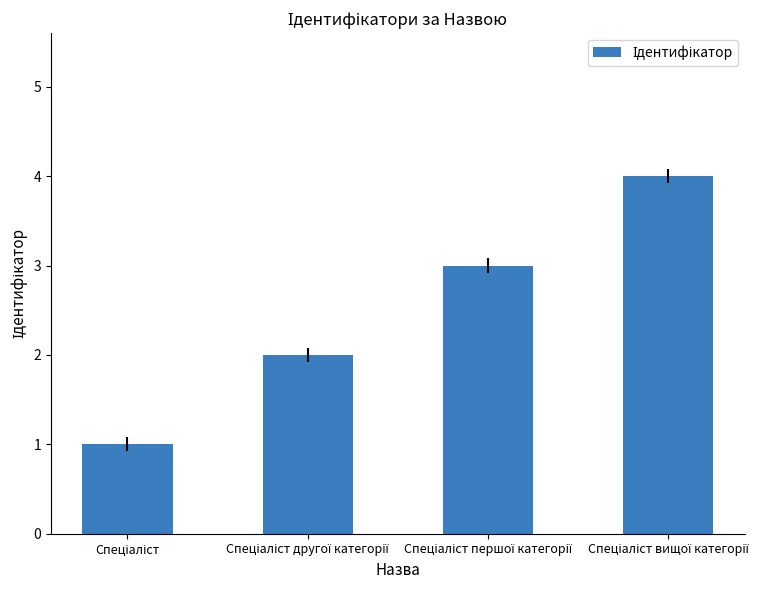

What is the difference between the maximum and minimum values?

3